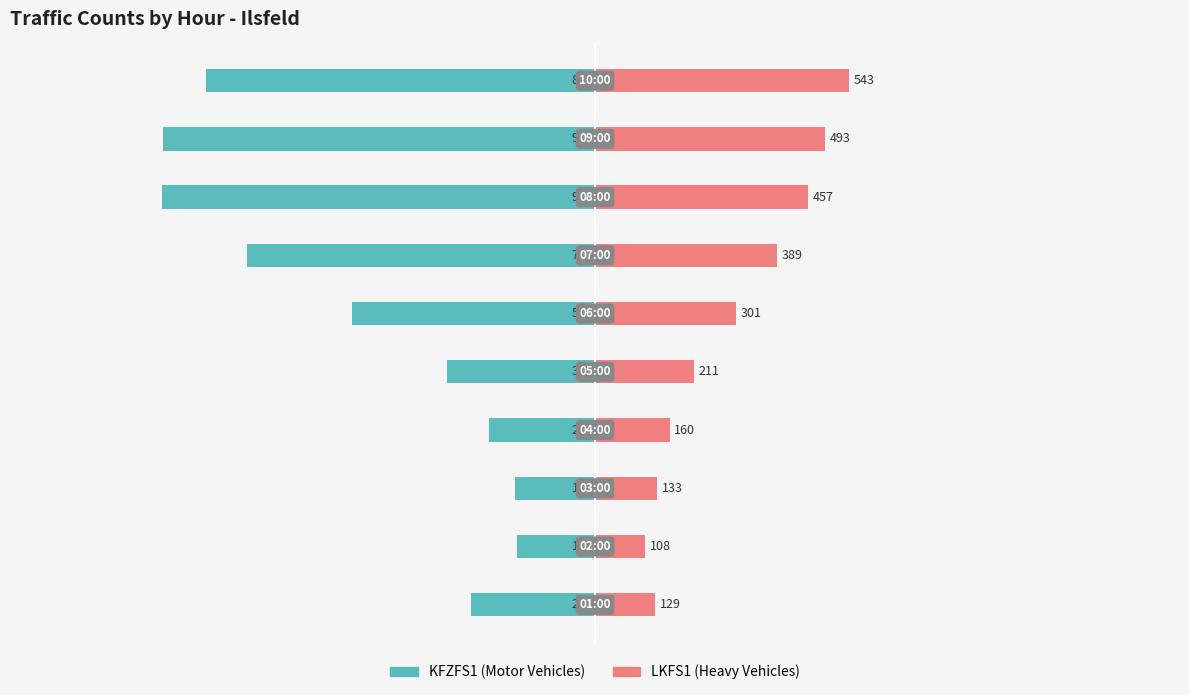

What is the difference between the maximum and minimum values in the LKFS1 series?

435